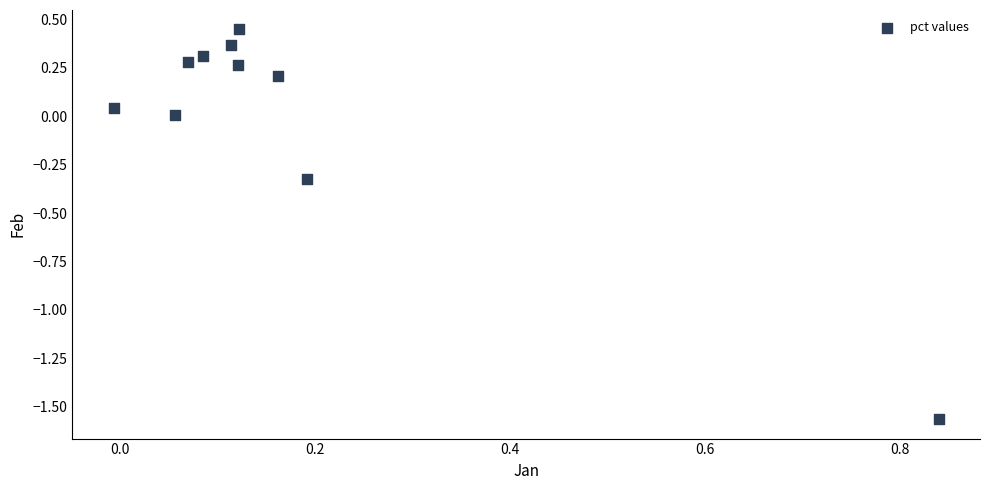

What is the range of Y values (max minus min)?

2.0